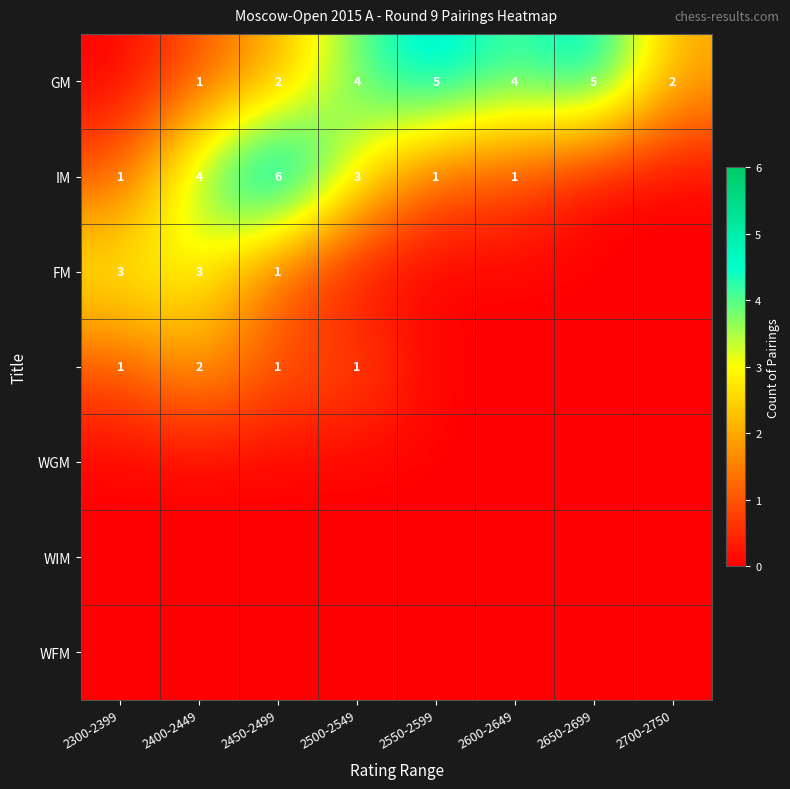

The value of IM at 2550-2599 is 1. True or false?

True